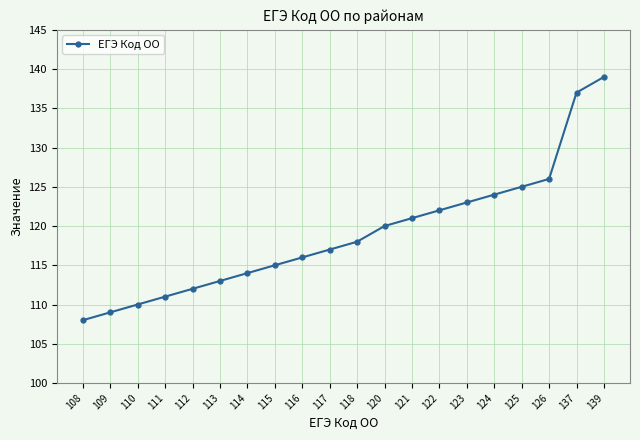

What is the approximate value at 108, to the nearest 10?

110